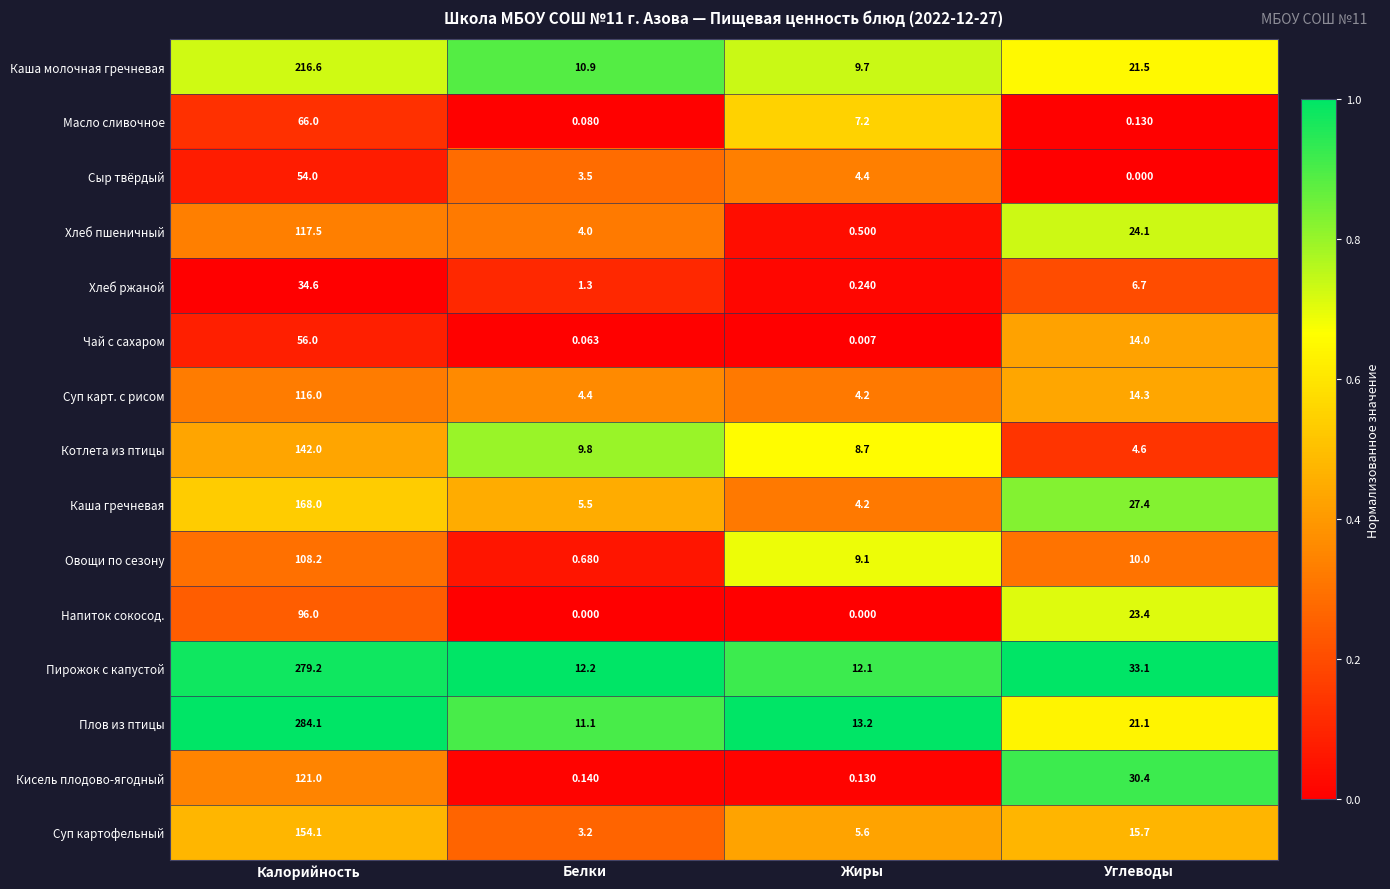

Which category has the highest value in the Суп картофельный series?

Калорийность